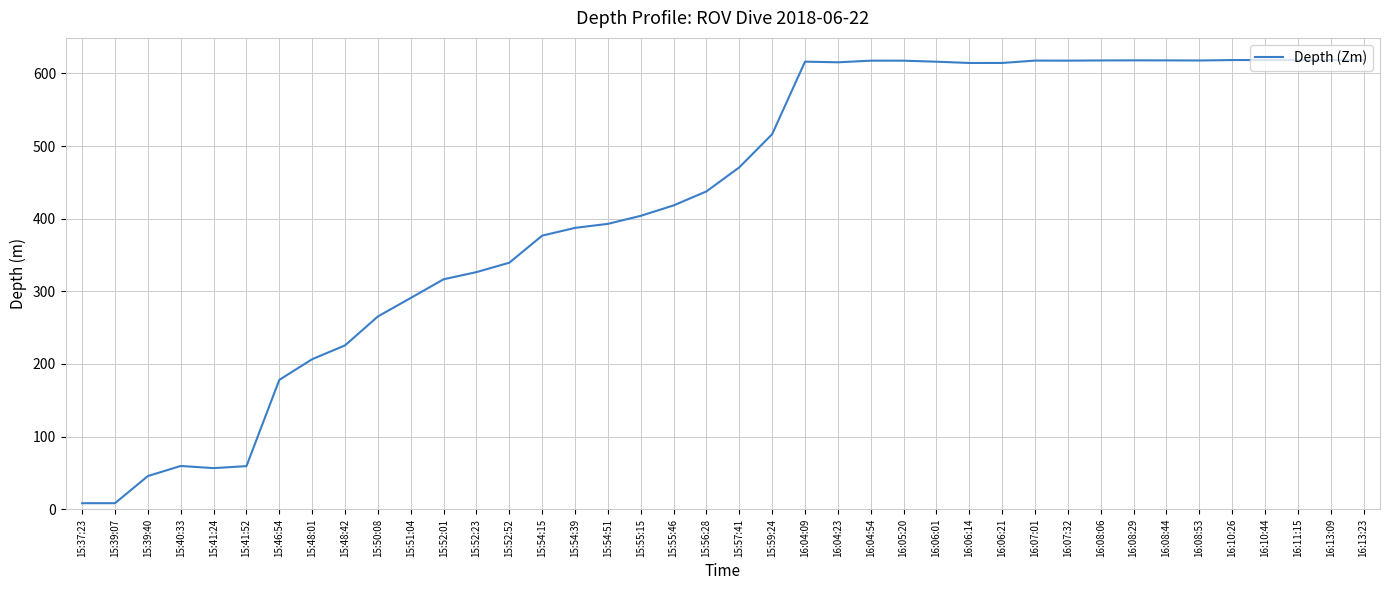

What is the difference between the maximum and minimum values?

610.1